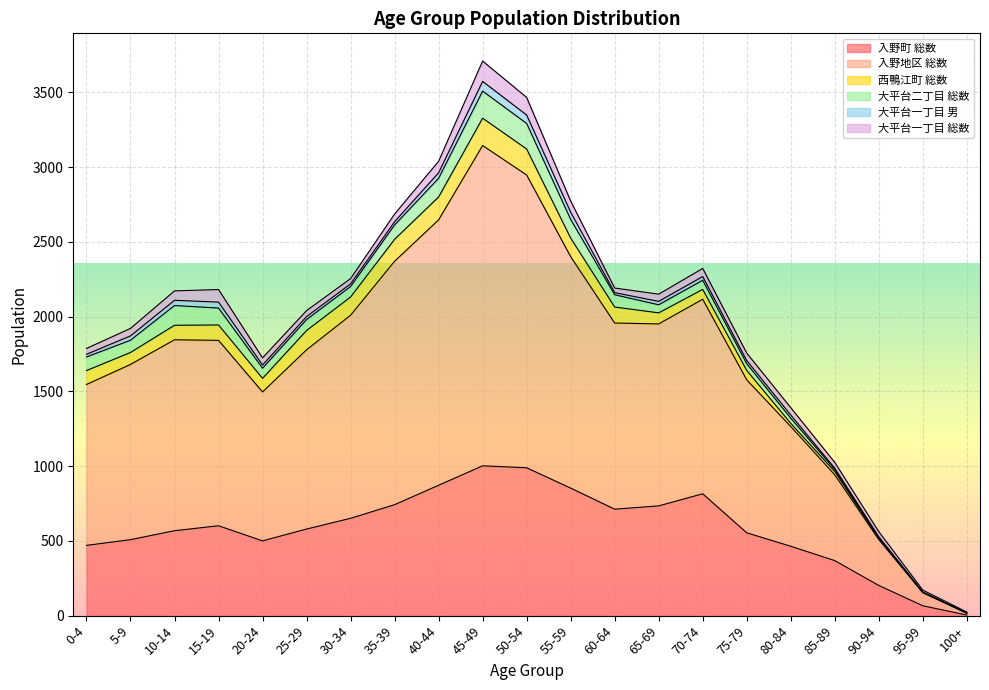

What is the label of the 3rd point from the right?

90-94